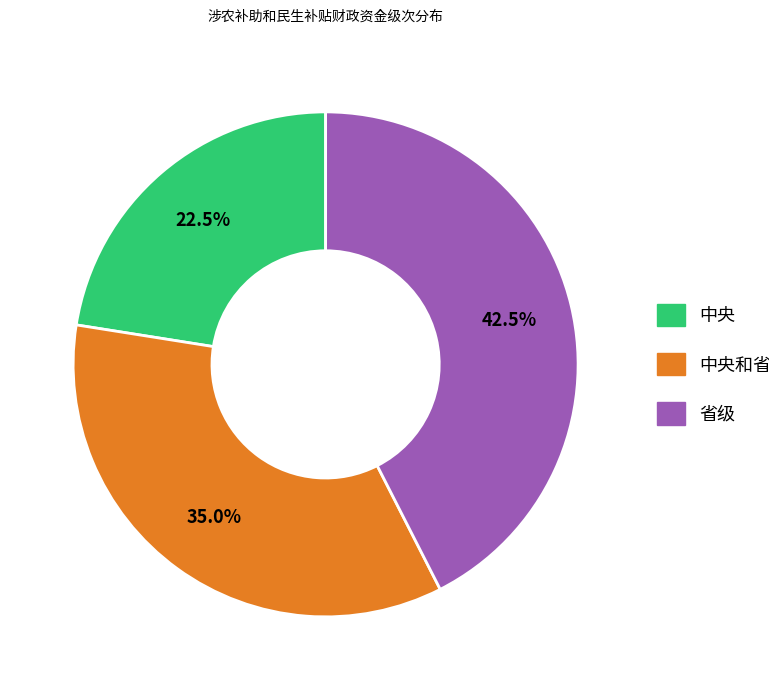

Is there any slice that represents more than half of the pie?

No